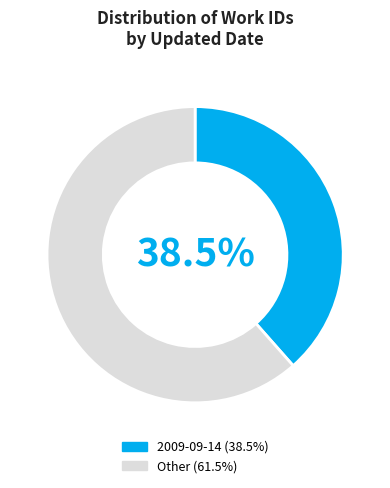

Is there a majority slice in this chart?

Yes